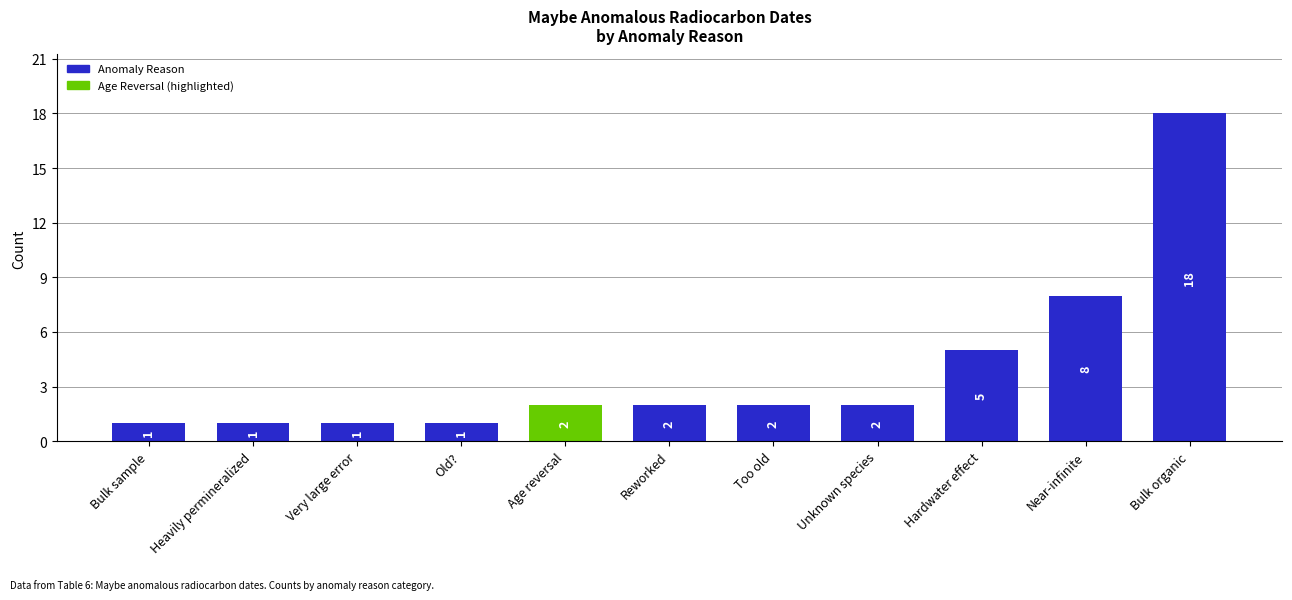

What is the average value?

4